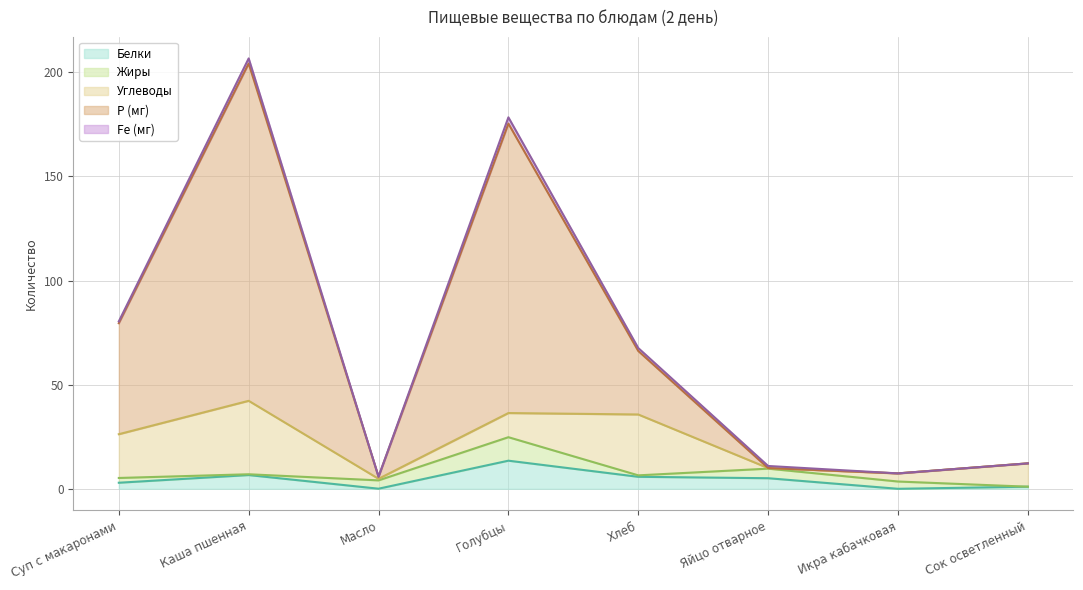

At which category does Fe (мг) reach its first local valley?

Масло